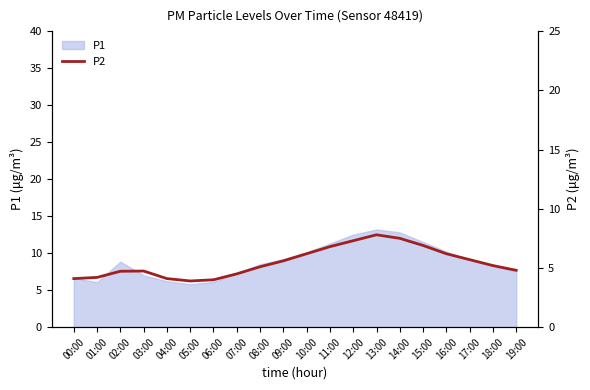

At which category does the chart reach its minimum across all series?

05:00